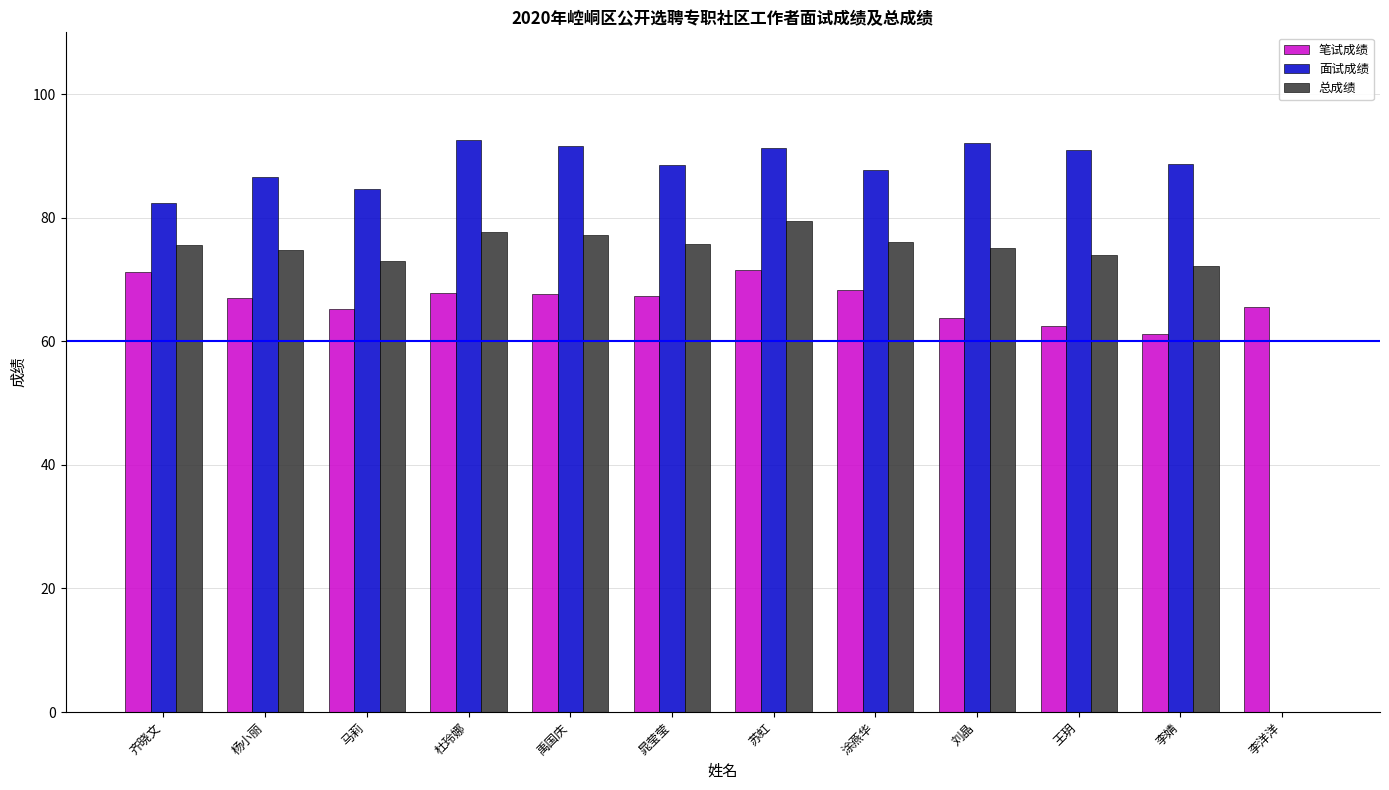

Where does the 面试成绩 series first go above 88?

杜玲娜